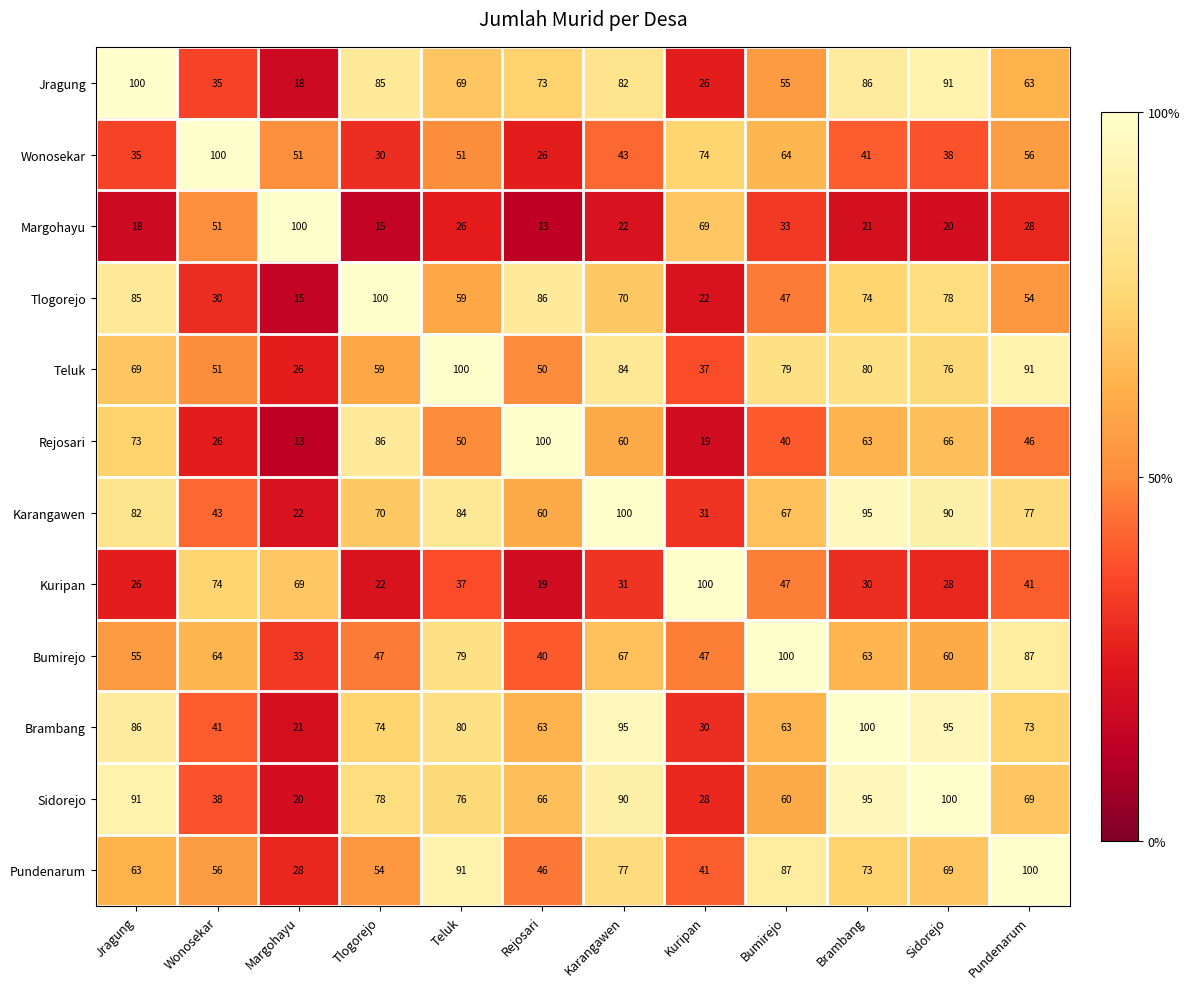

What is the difference between the maximum and minimum values in the Karangawen series?

78